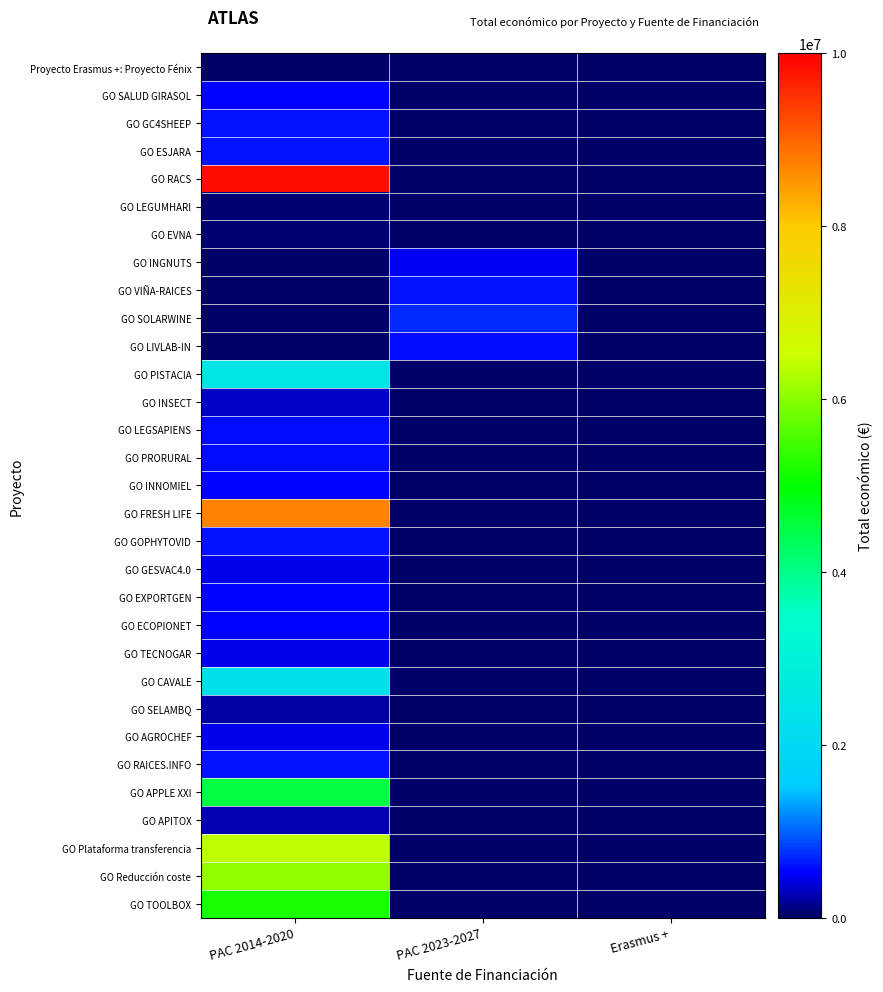

Which series changed the most between PAC 2014-2020 and Erasmus +?

GO RACS